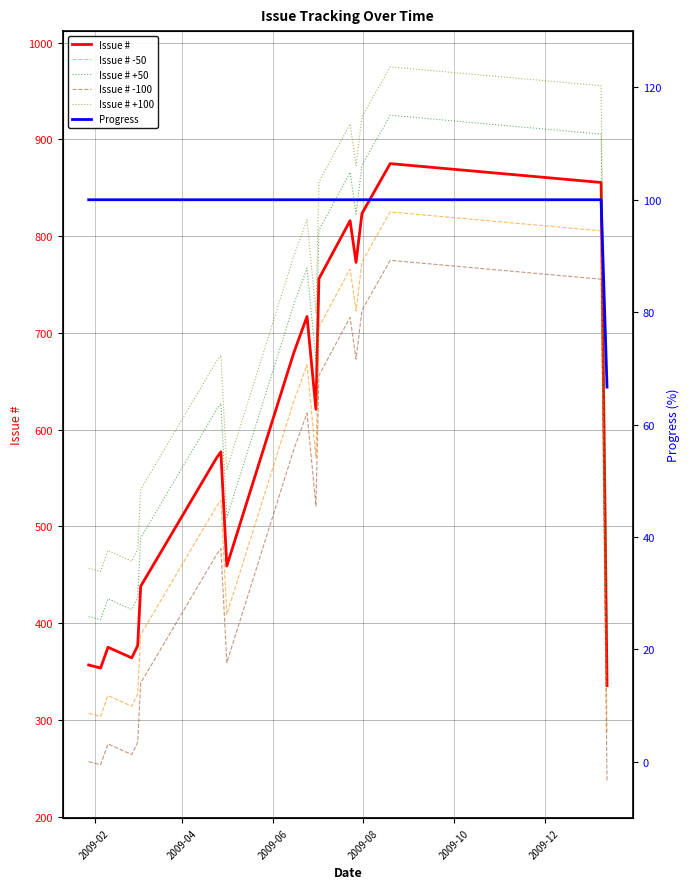

What is the difference between the maximum and minimum values in the Issue # +50 series?

539.7